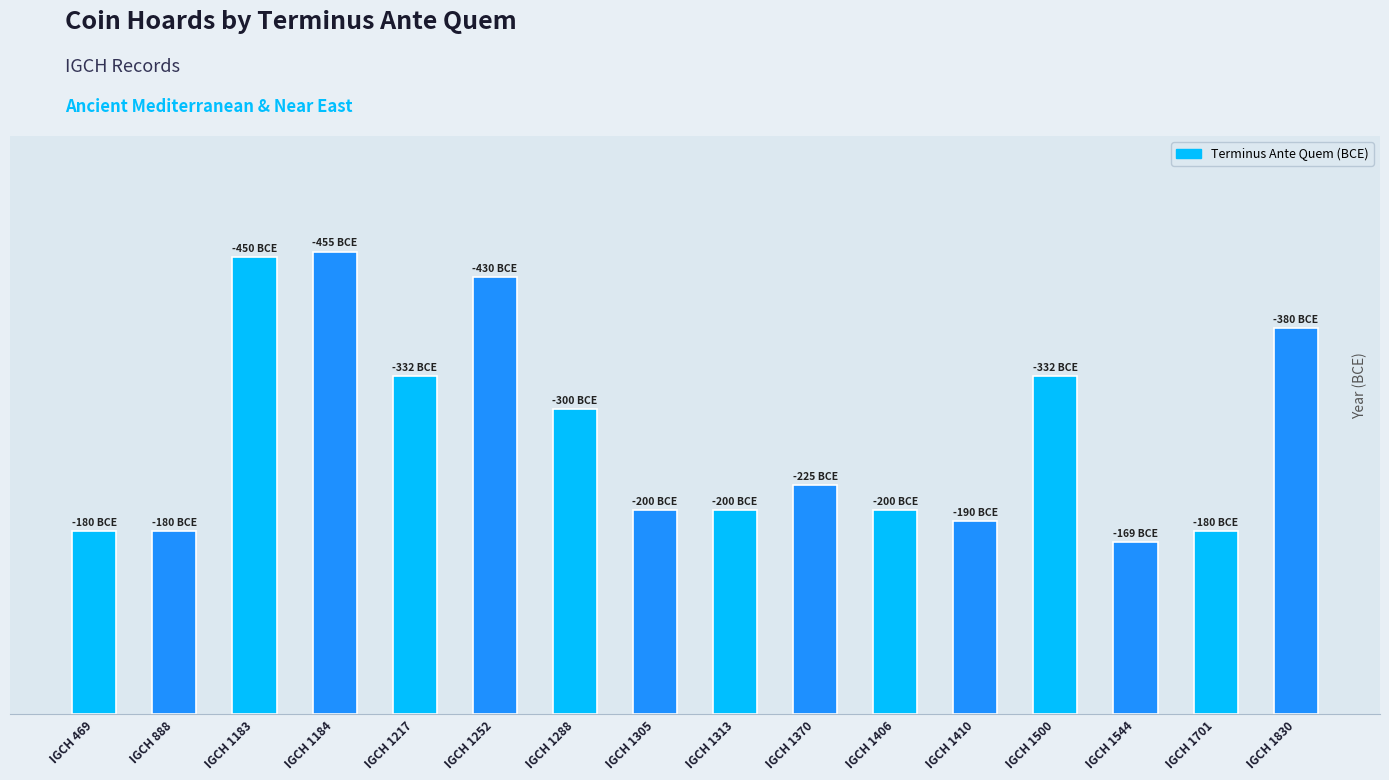

Reading right to left, what are all the values shown in this chart?

IGCH 1830=380	IGCH 1701=180	IGCH 1544=169	IGCH 1500=332	IGCH 1410=190	IGCH 1406=200	IGCH 1370=225	IGCH 1313=200	IGCH 1305=200	IGCH 1288=300	IGCH 1252=430	IGCH 1217=332	IGCH 1184=455	IGCH 1183=450	IGCH 888=180	IGCH 469=180